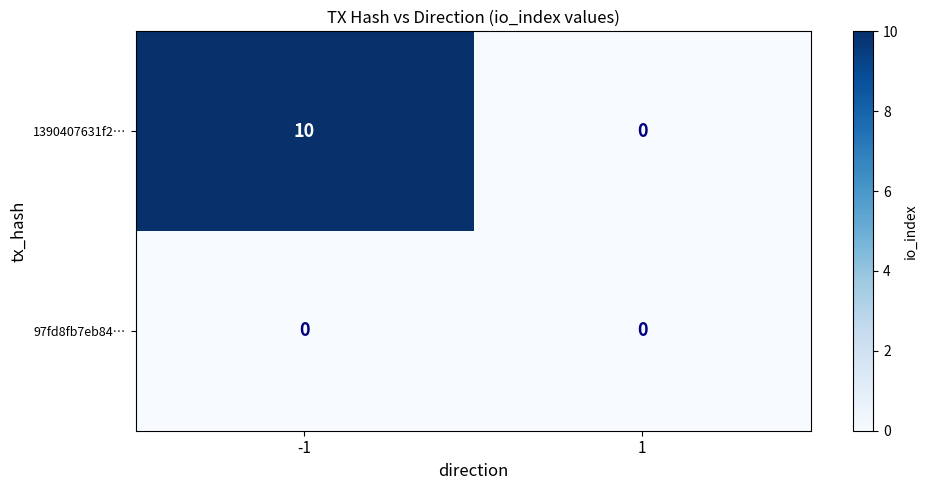

What is the approximate value of 1390407631f2… at -1?

10